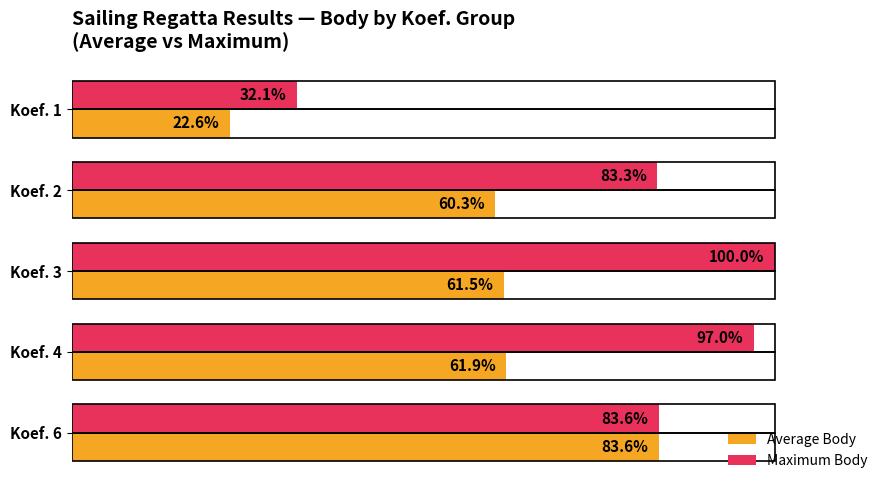

Which series changed the most between Koef. 1 and Koef. 6?

Average Body